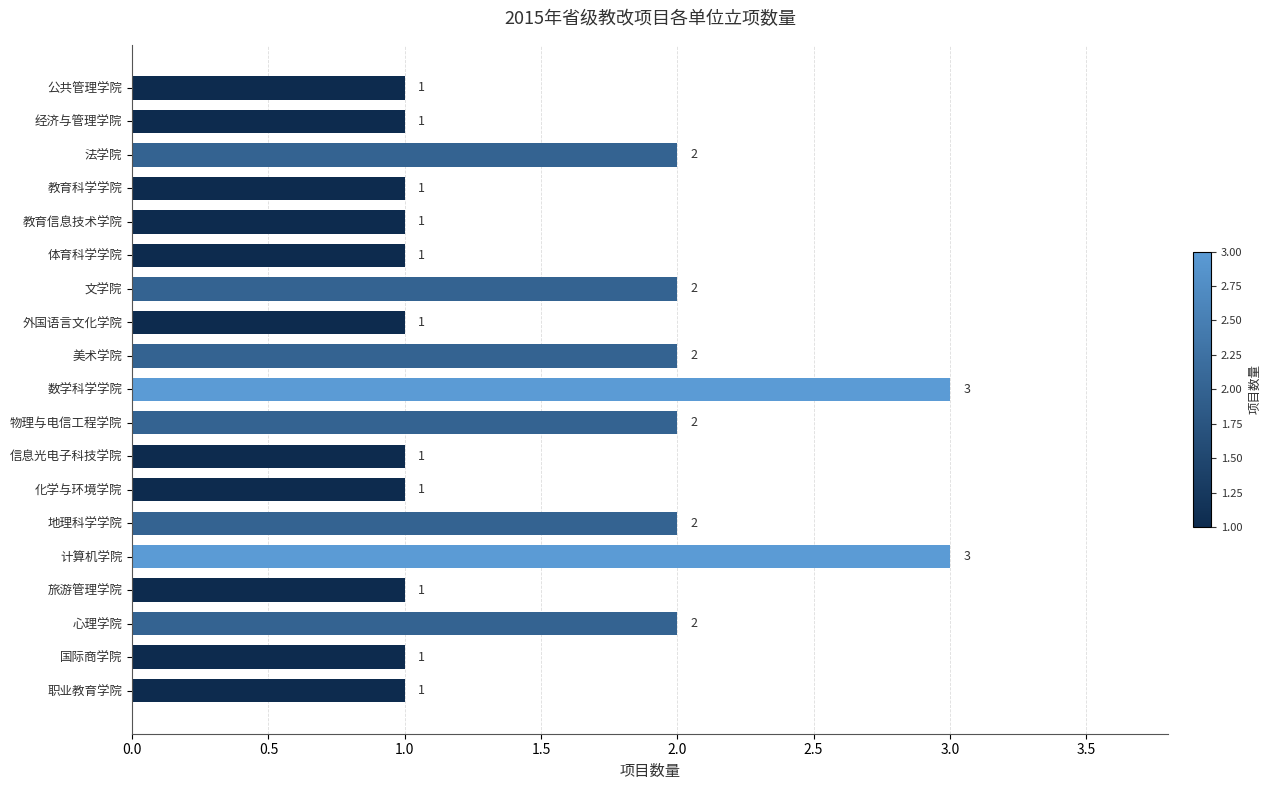

What is the average value?

2